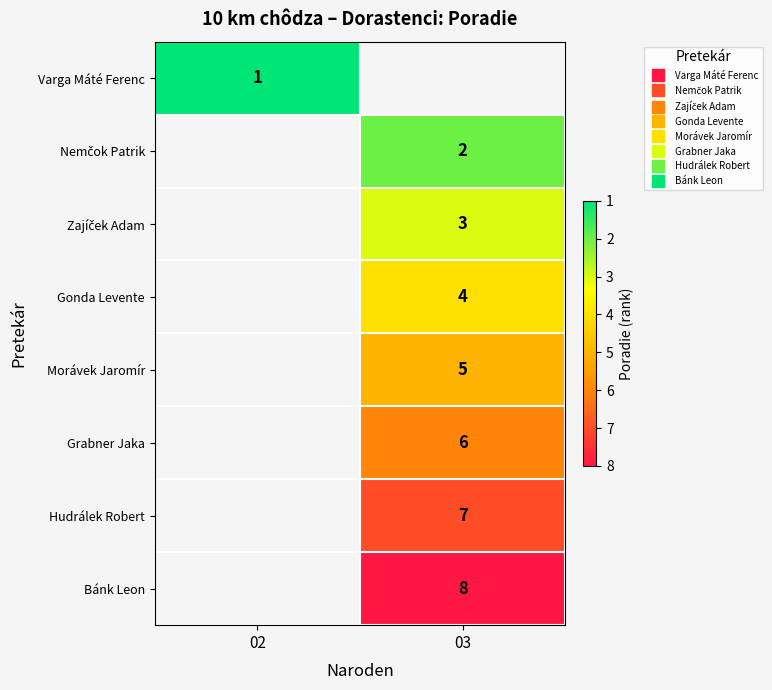

Count the number of categories in the chart.

2